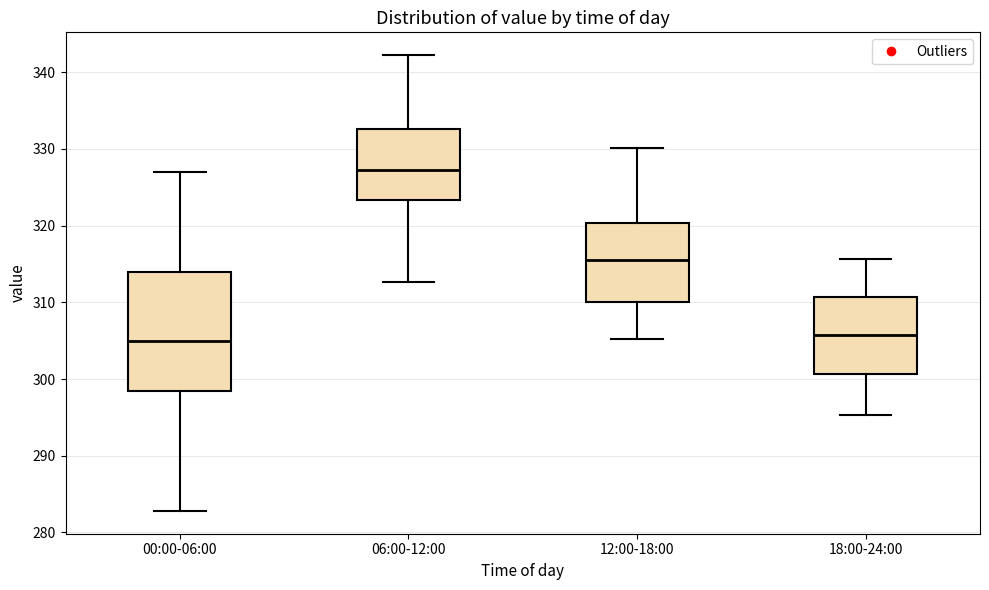

Reading left to right, transcribe this box plot: for each box, give where its median line is, the range the box spans, and where its two whiskers end, as read against the y-axis. The values are not printed on the chart, so give them approximately, as read against the axis.

00:00-06:00: median 305, box 298 to 314, whiskers 283 to 327
06:00-12:00: median 327, box 323 to 333, whiskers 313 to 342
12:00-18:00: median 316, box 310 to 320, whiskers 305 to 330
18:00-24:00: median 306, box 301 to 311, whiskers 295 to 316